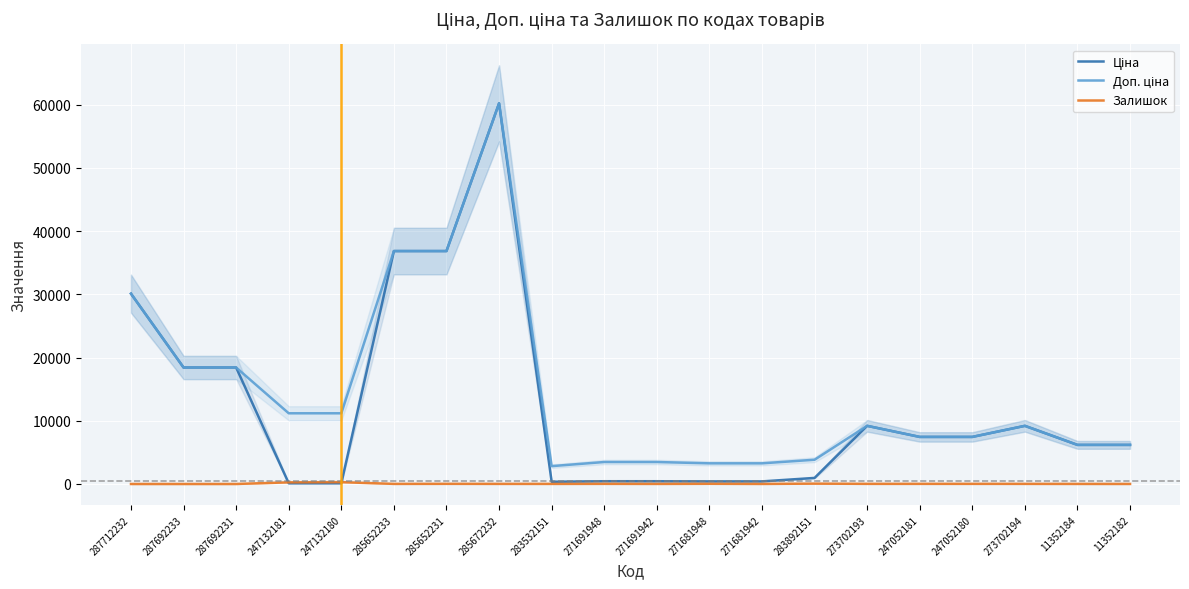

At which category is the sum across all series the highest?

285672232